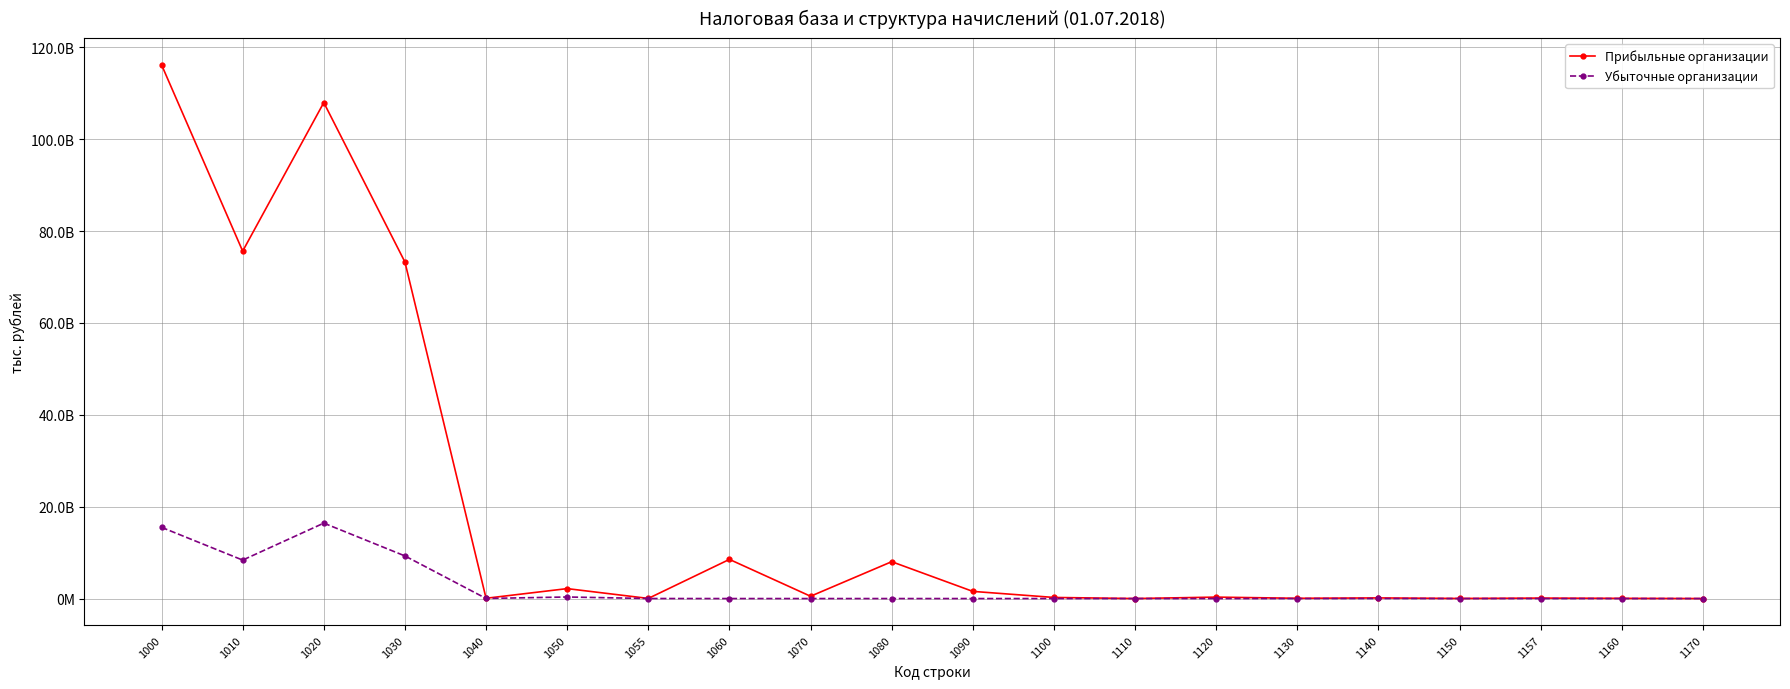

At how many categories does at least one series exceed 19651946644?

4